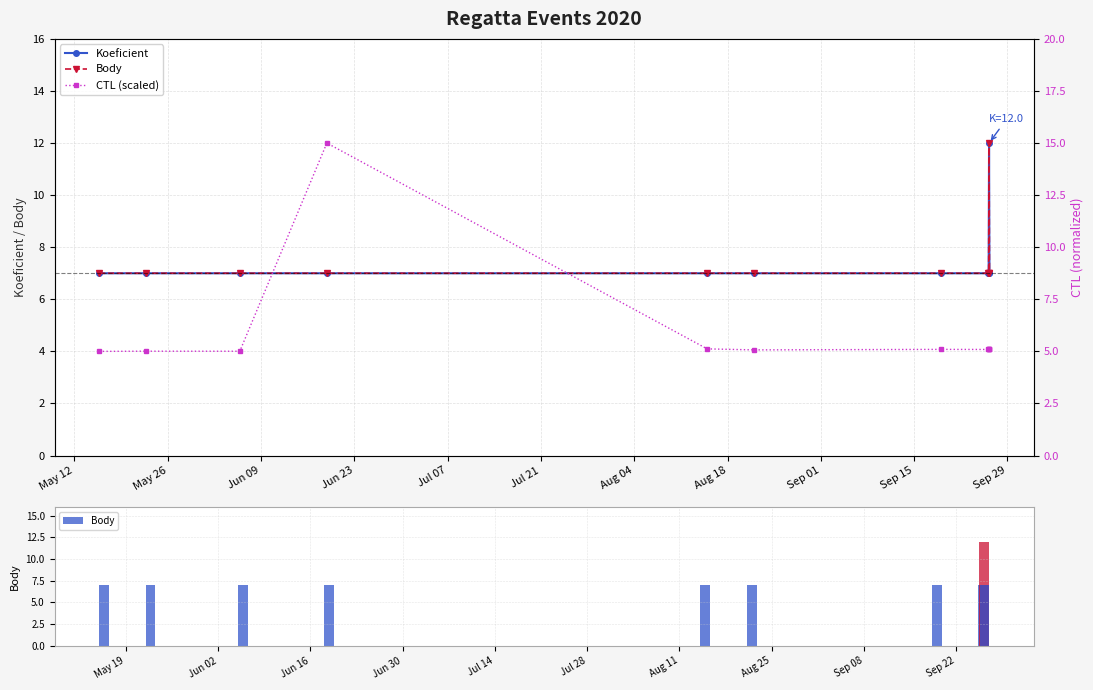

Is it true that CTL (scaled) equals 7.1 at Jul 21?

False